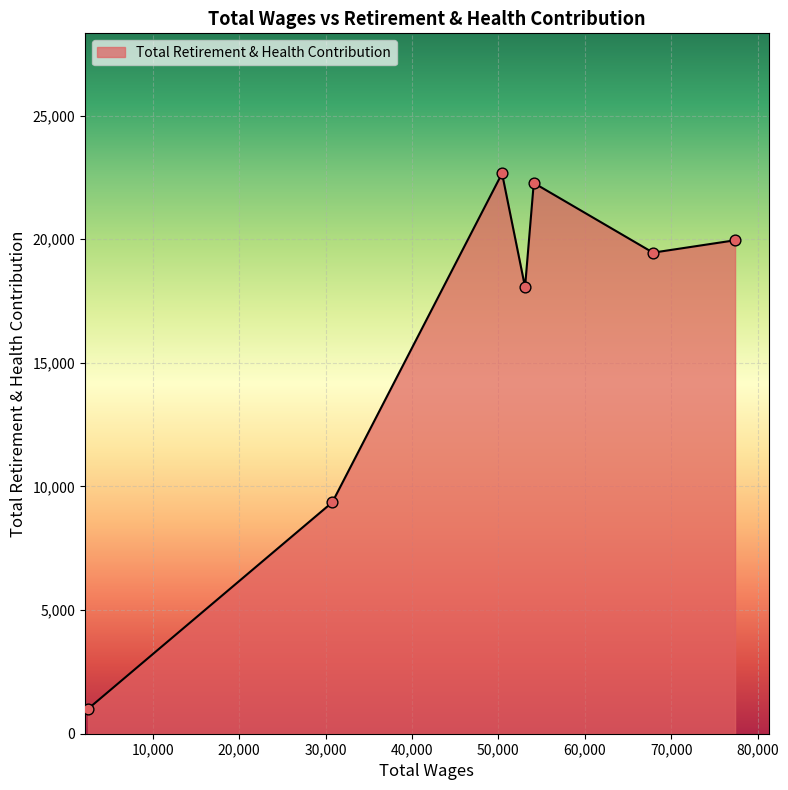

What is the average value?

16113